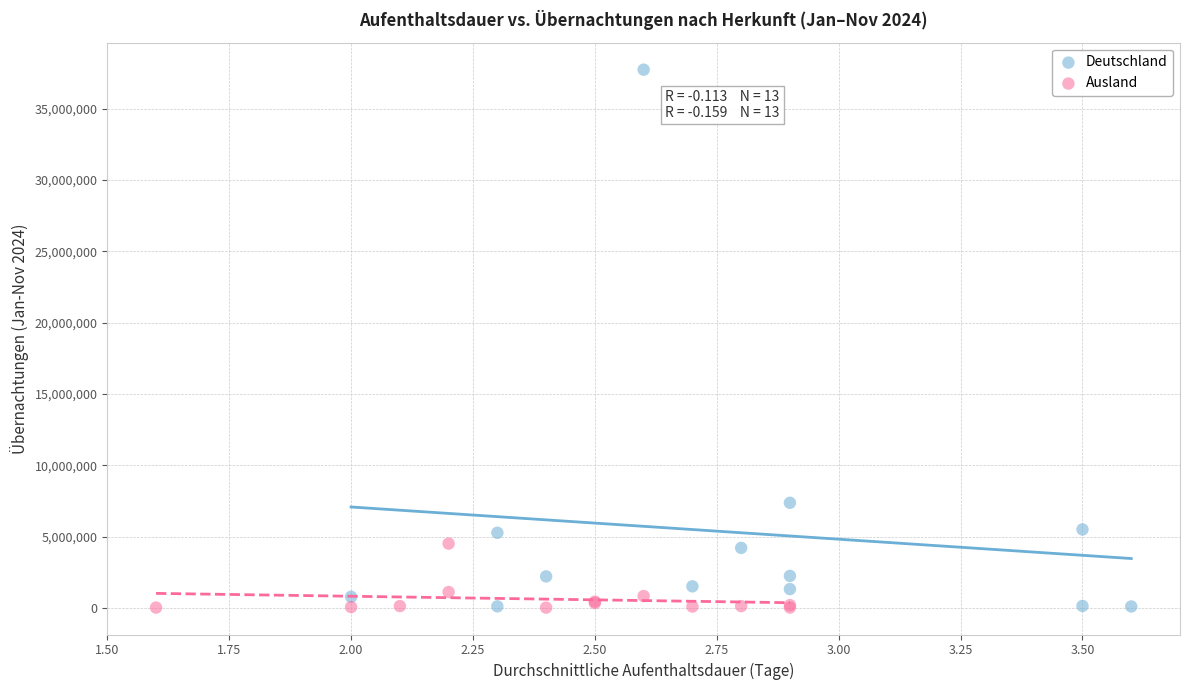

Which series contains the highest Y value?

Deutschland